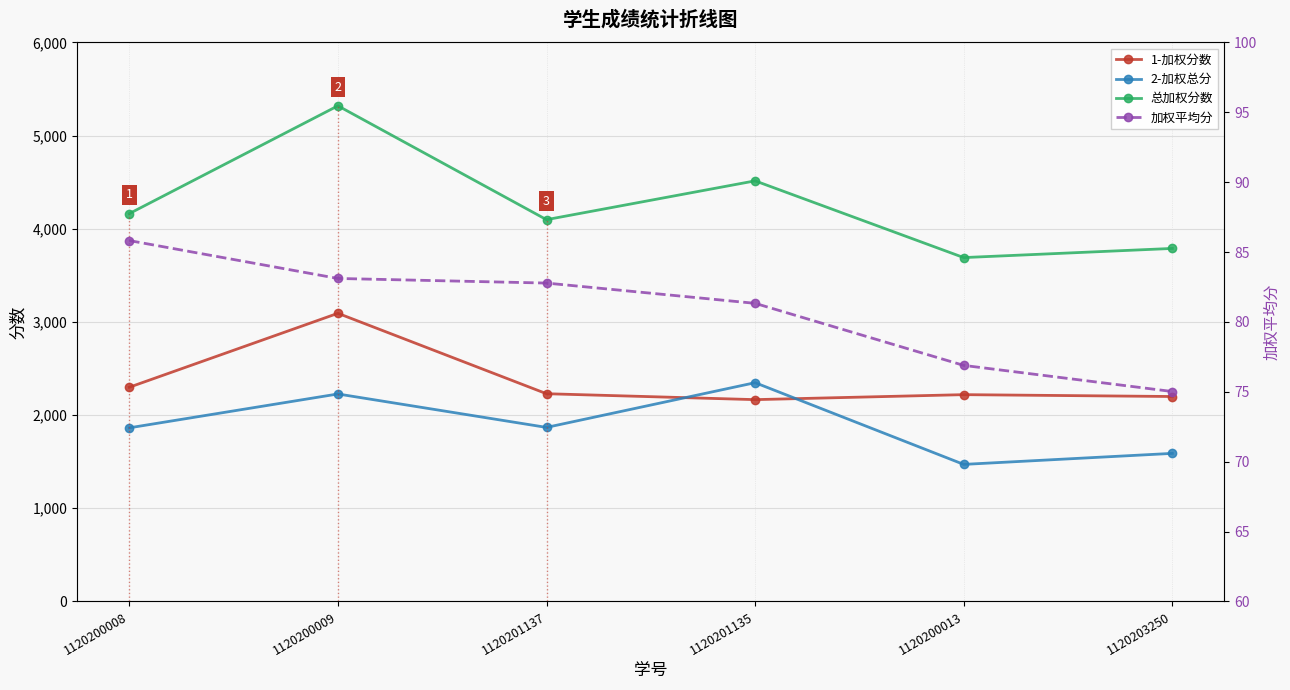

How many interior local valleys does the 2-加权总分 series have?

2